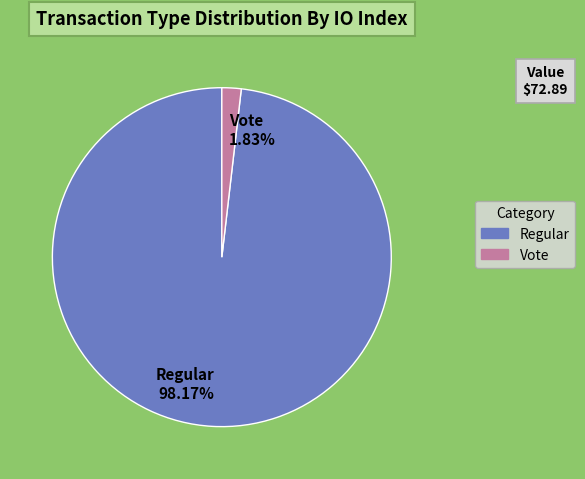

To the nearest percent, what portion does Regular represent?

98%